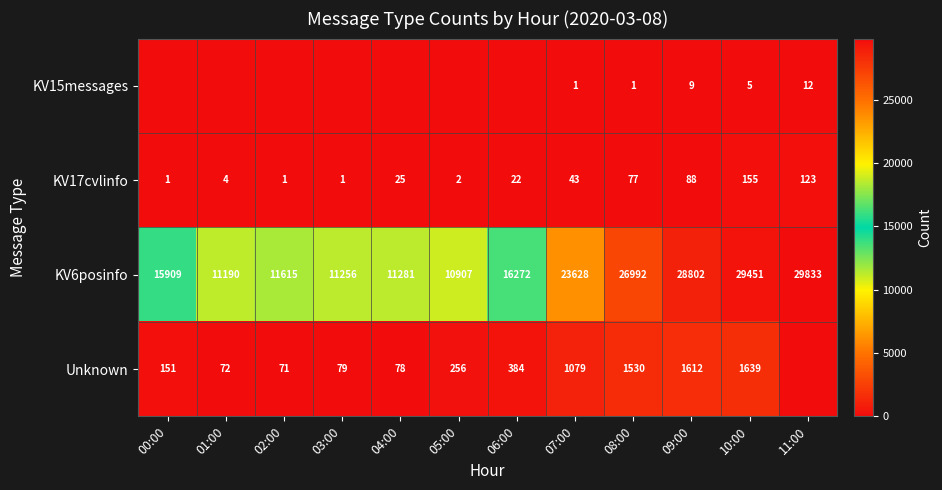

What is the difference between the second highest and second lowest values in the KV6posinfo series?

18261